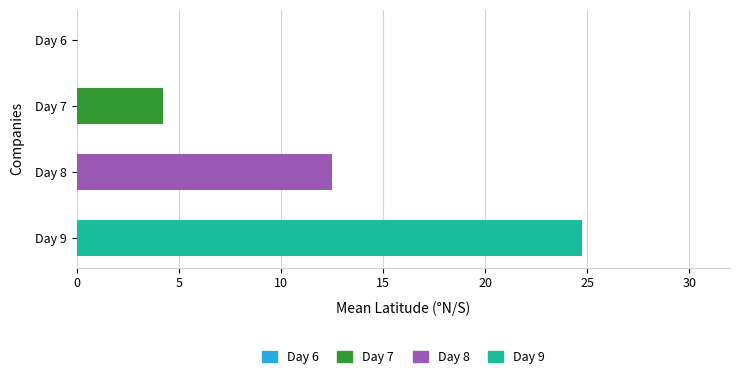

At which category does the chart reach its minimum across all series?

Day 6